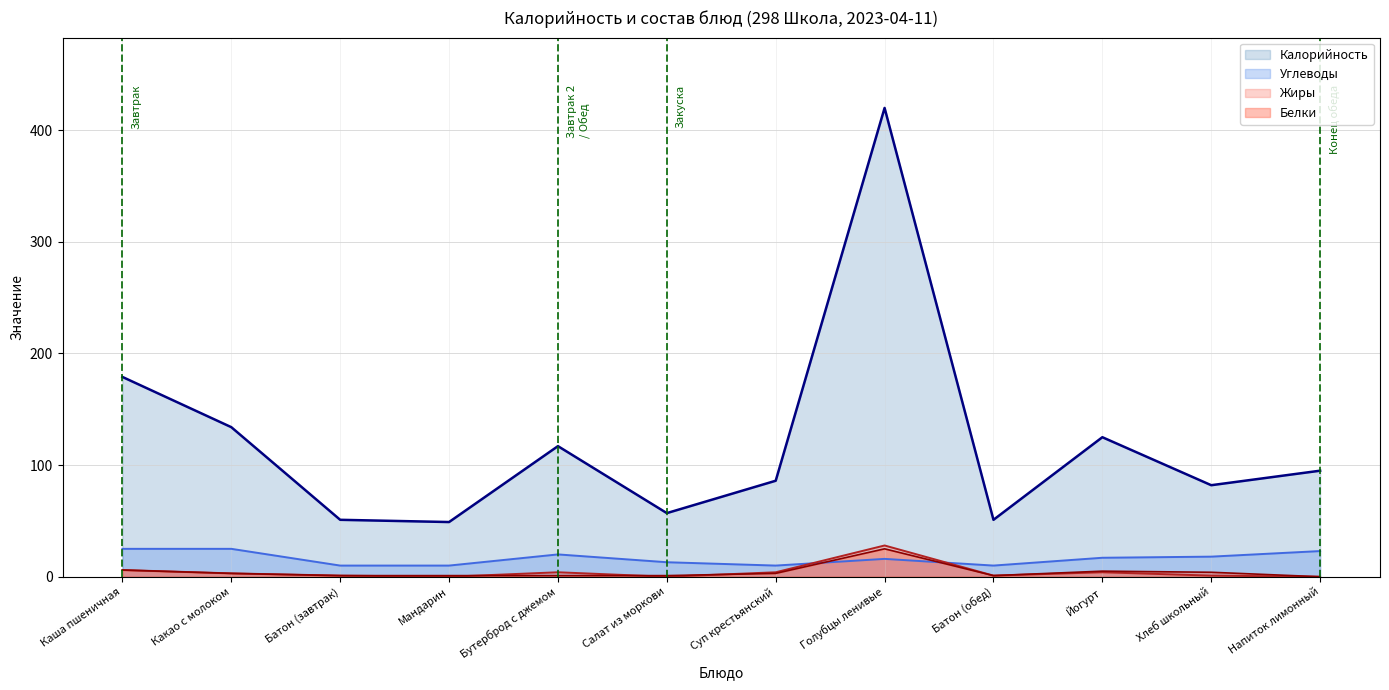

At how many categories does at least one series exceed 316?

1